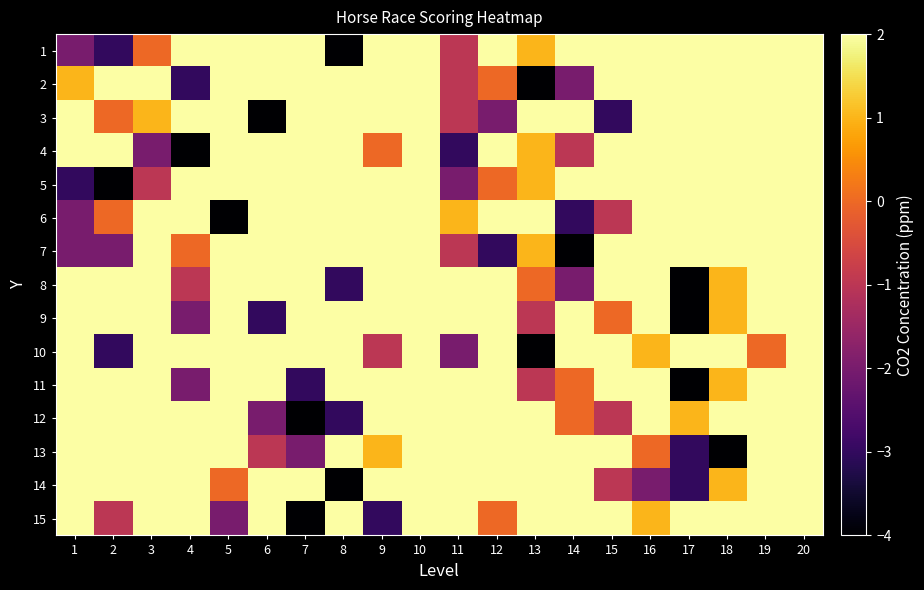

Count the number of data series in this chart.

15